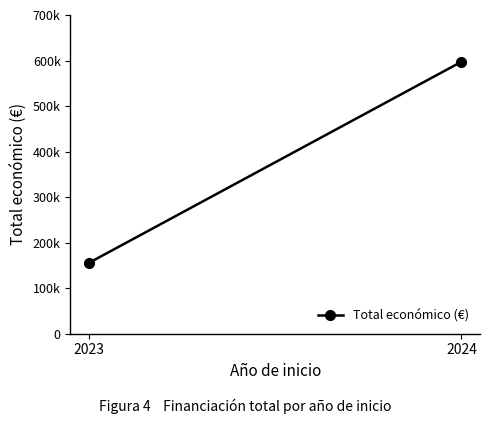

At which category does the chart reach its minimum across all series?

2023